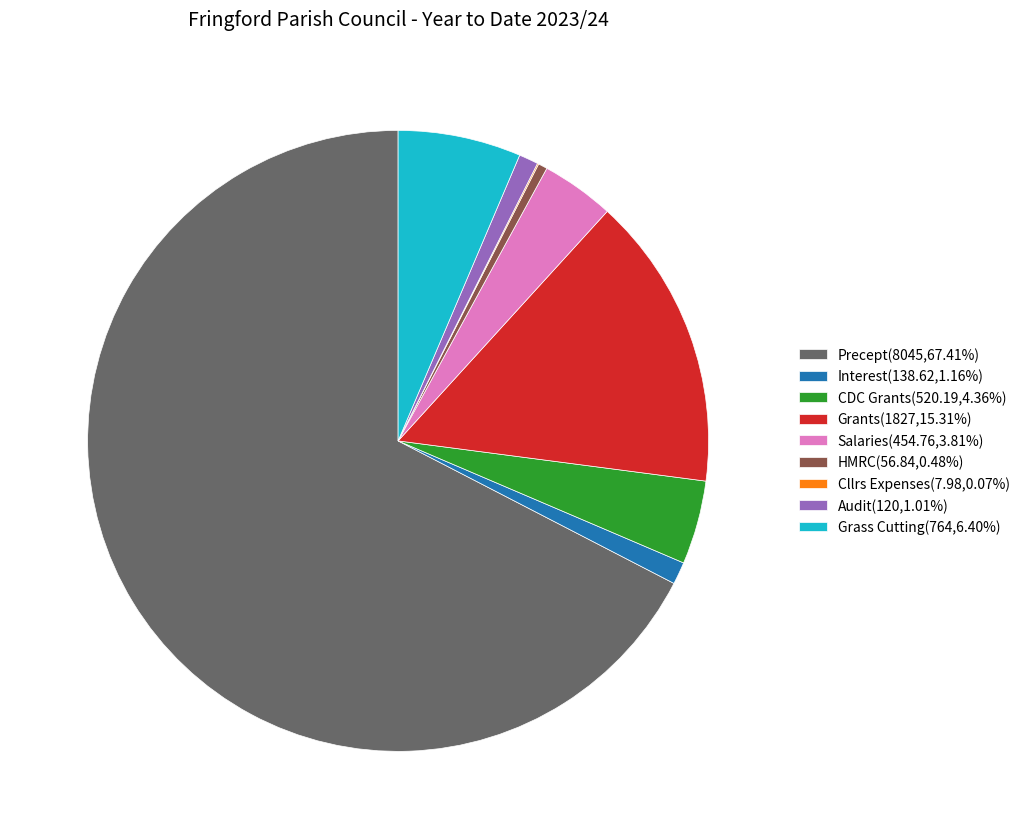

Which slice is the largest?

Precept